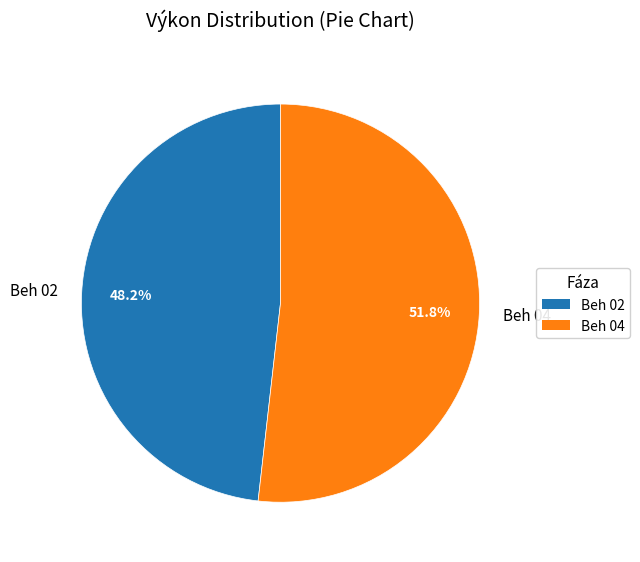

Which slice is the largest?

Beh 04